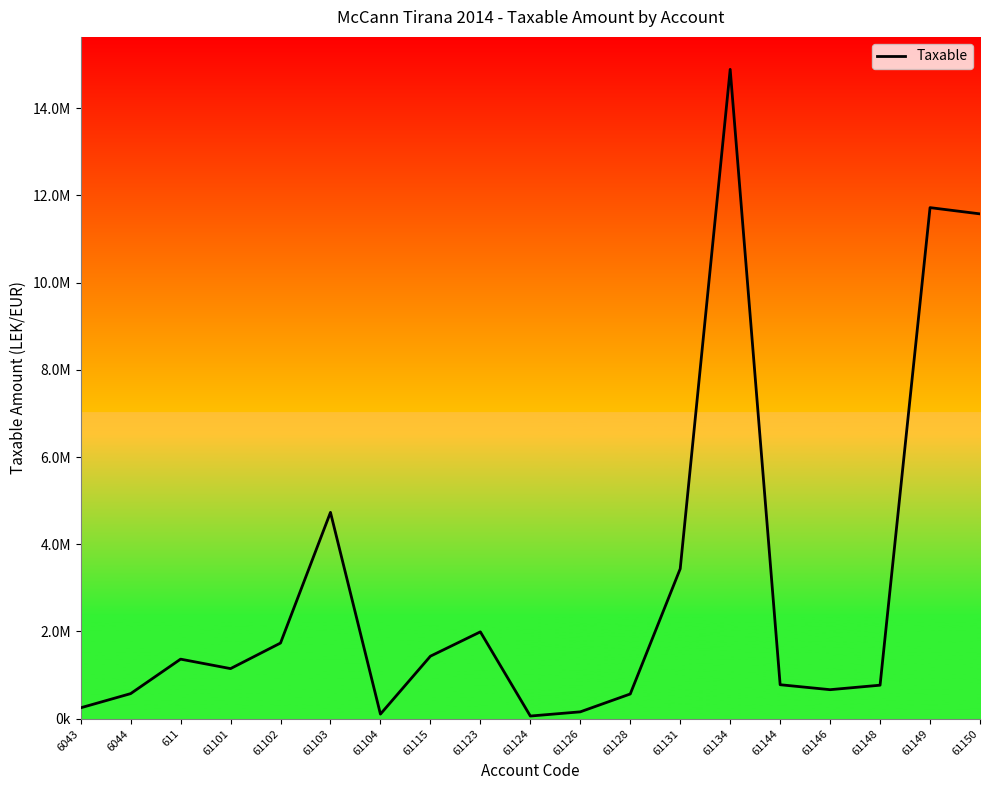

At which label is the value closest to 7474836?

61103